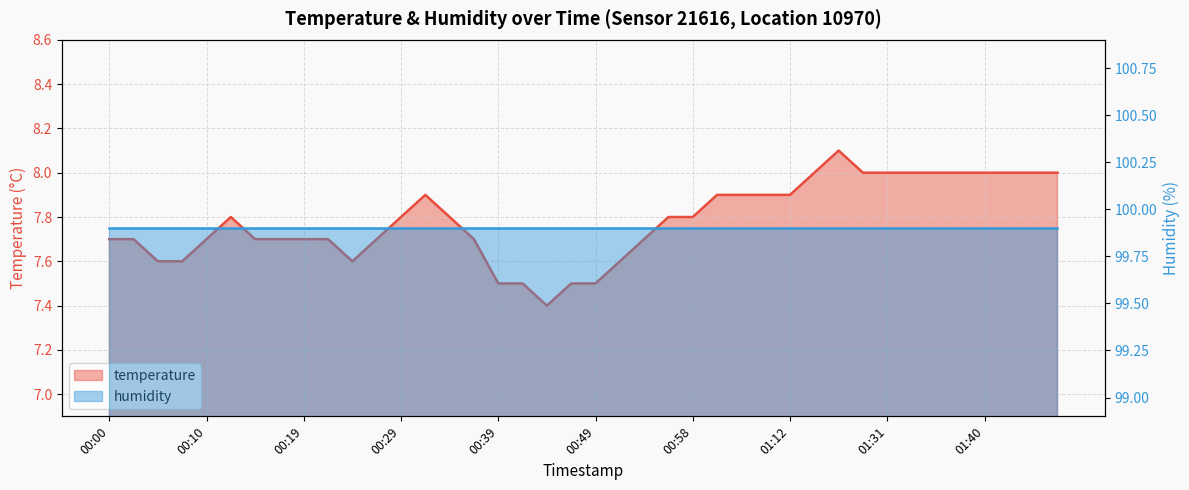

Which category has the highest value across all series?

01:20